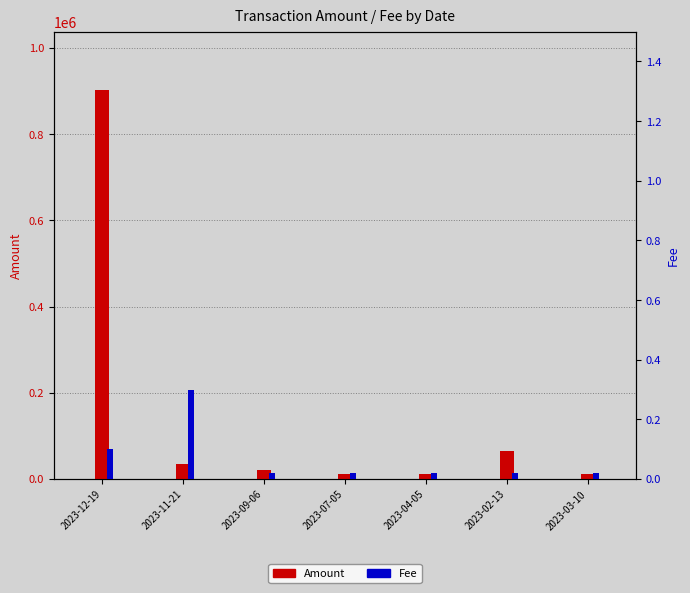

What is the minimum value for Amount?

10674.5